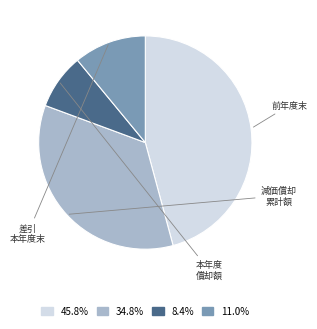

Is there a majority slice in this chart?

No